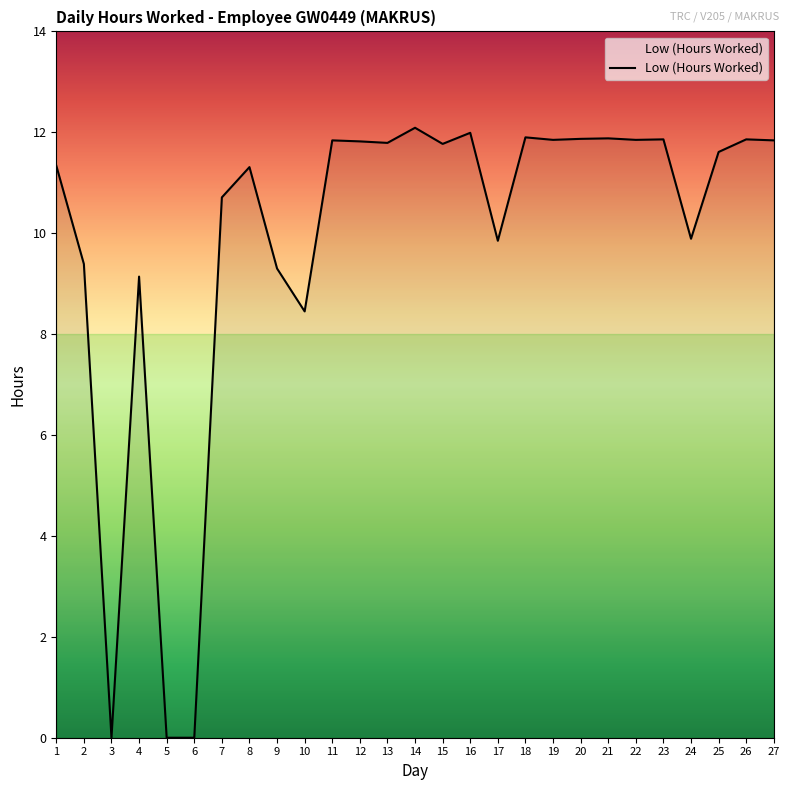

Where is the data nearest to the value 6?

10